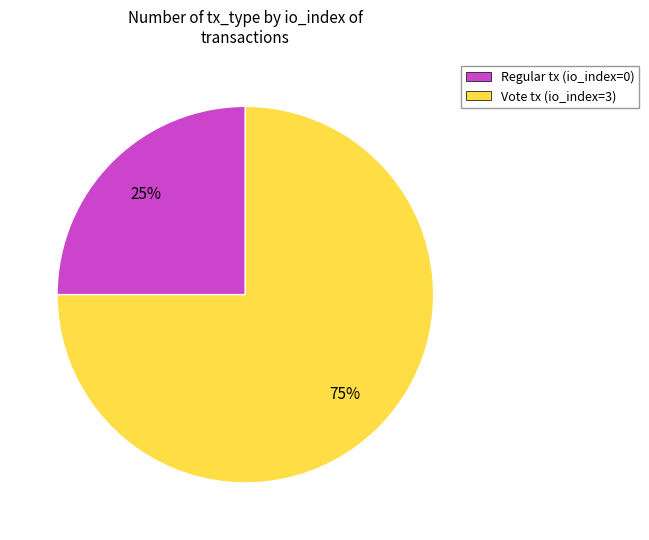

What is the ratio of the value at Regular tx (io_index=0) to the value at Vote tx (io_index=3)?

0.3